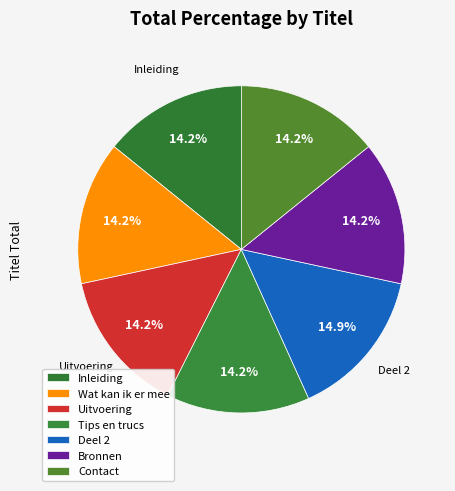

How many slices are in this pie chart?

7